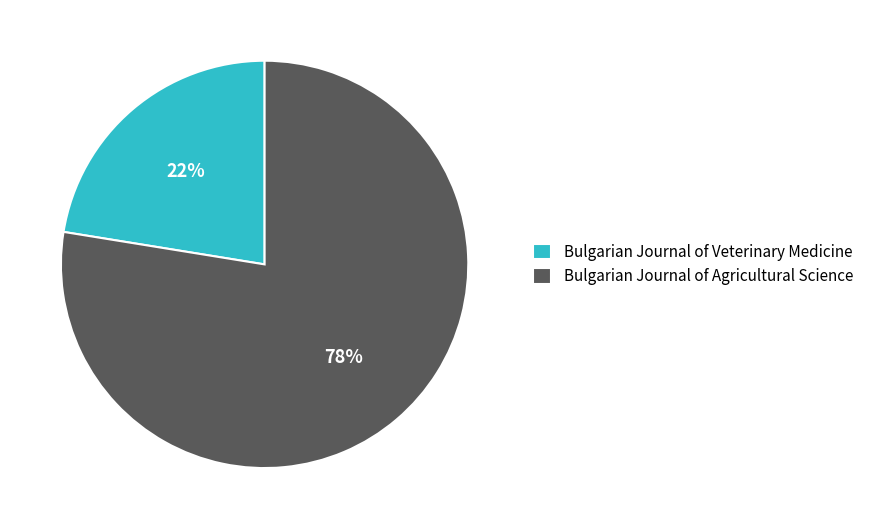

Combined, do Bulgarian Journal of Veterinary Medicine and Bulgarian Journal of Agricultural Science account for over 50%?

Yes